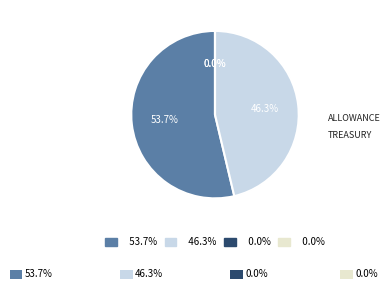

How many segments does this pie chart have?

4